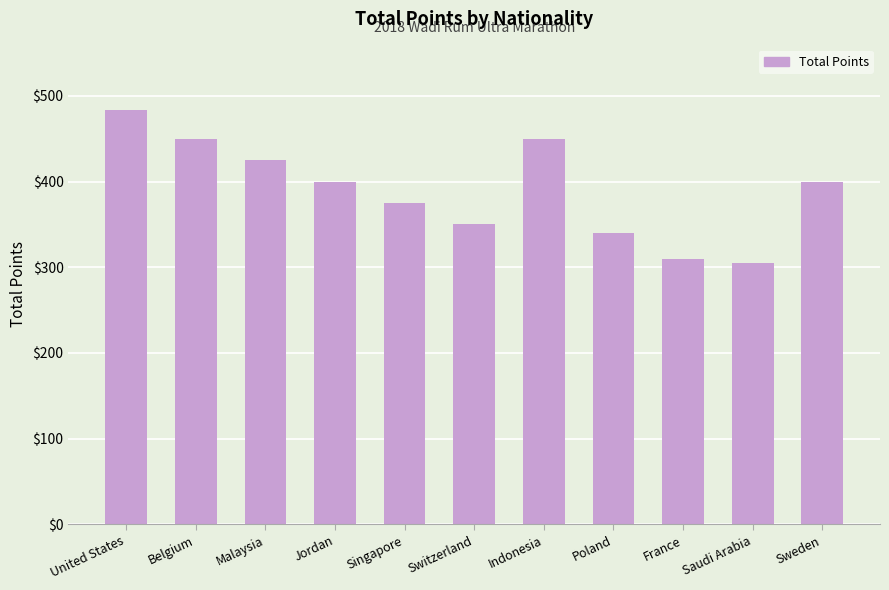

What is the approximate value at Saudi Arabia?

305.0